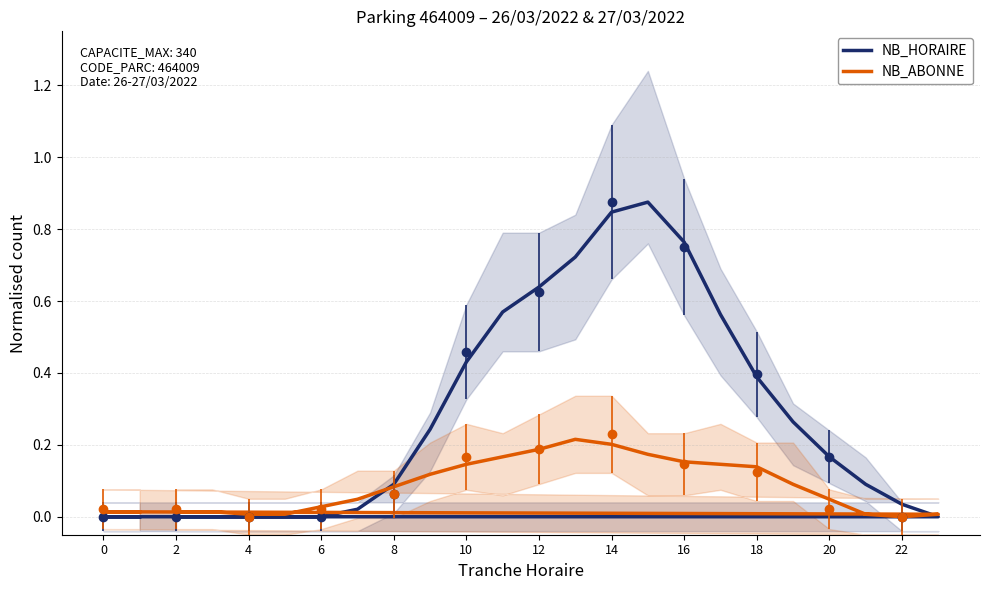

What is the maximum value shown in the chart?

0.9